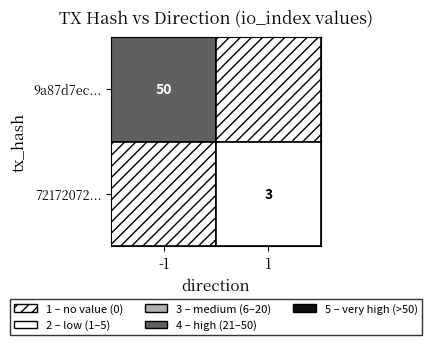

At how many categories does at least one series exceed 17?

1